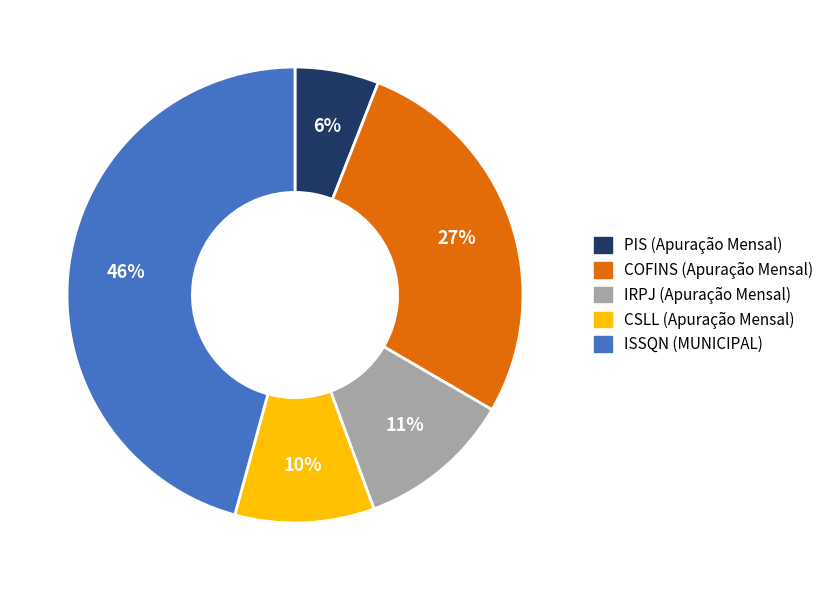

How many slices are in this pie chart?

5